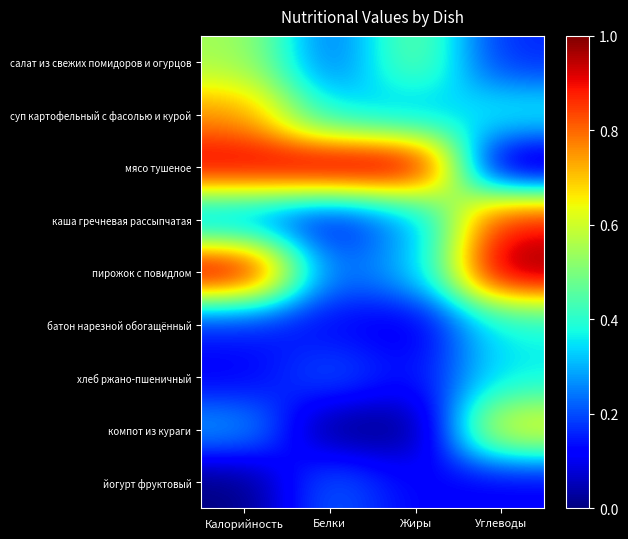

Which series changed the most between Калорийность and Жиры?

пирожок с повидлом